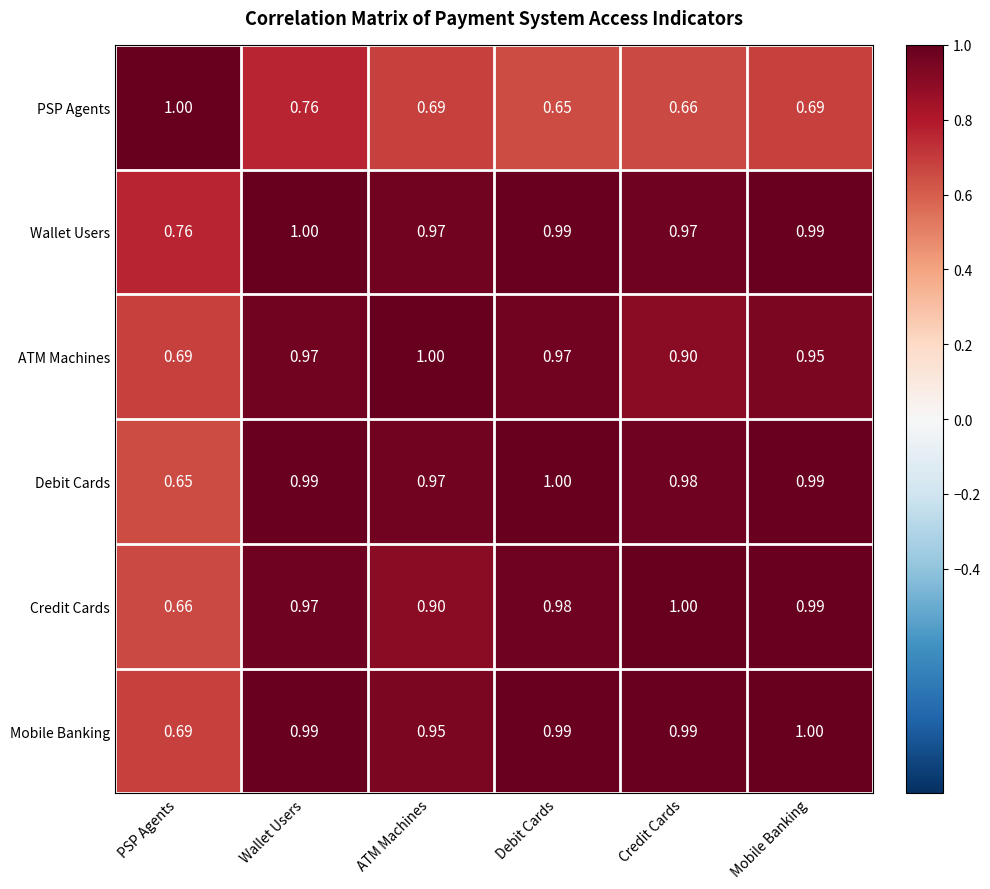

At which label is ATM Machines closest to 0?

PSP Agents